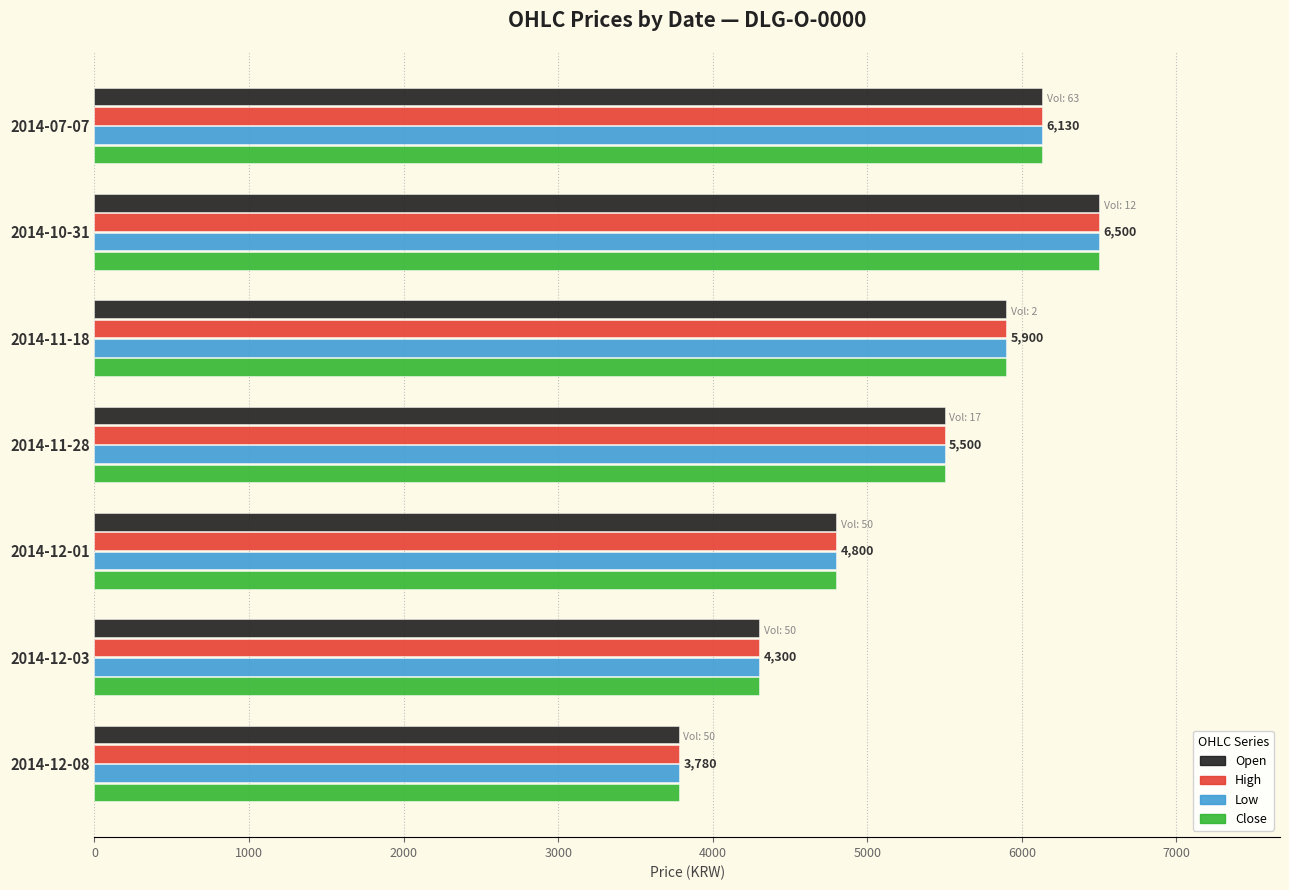

The value of High at 2014-10-31 is 10985. True or false?

False